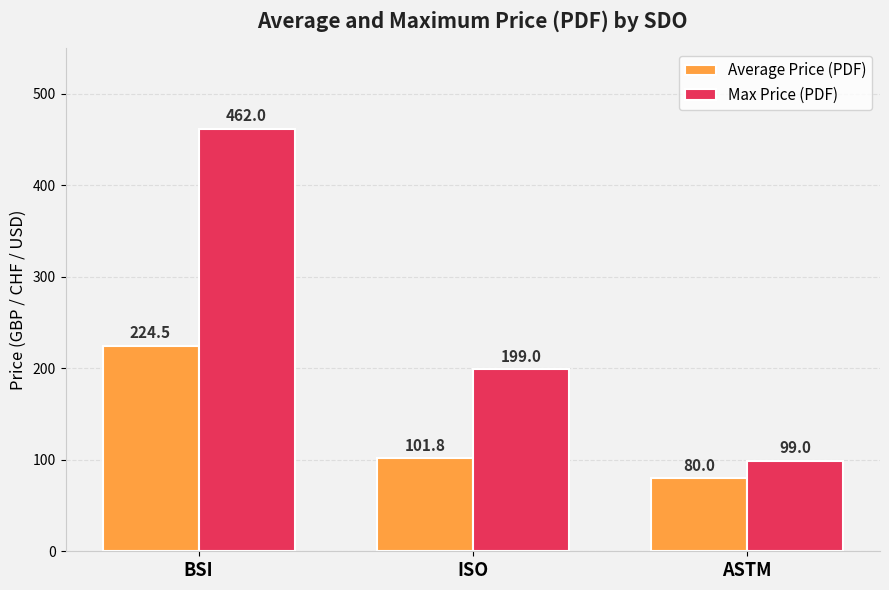

Rank the categories by Max Price (PDF) value from highest to lowest.

BSI, ISO, ASTM